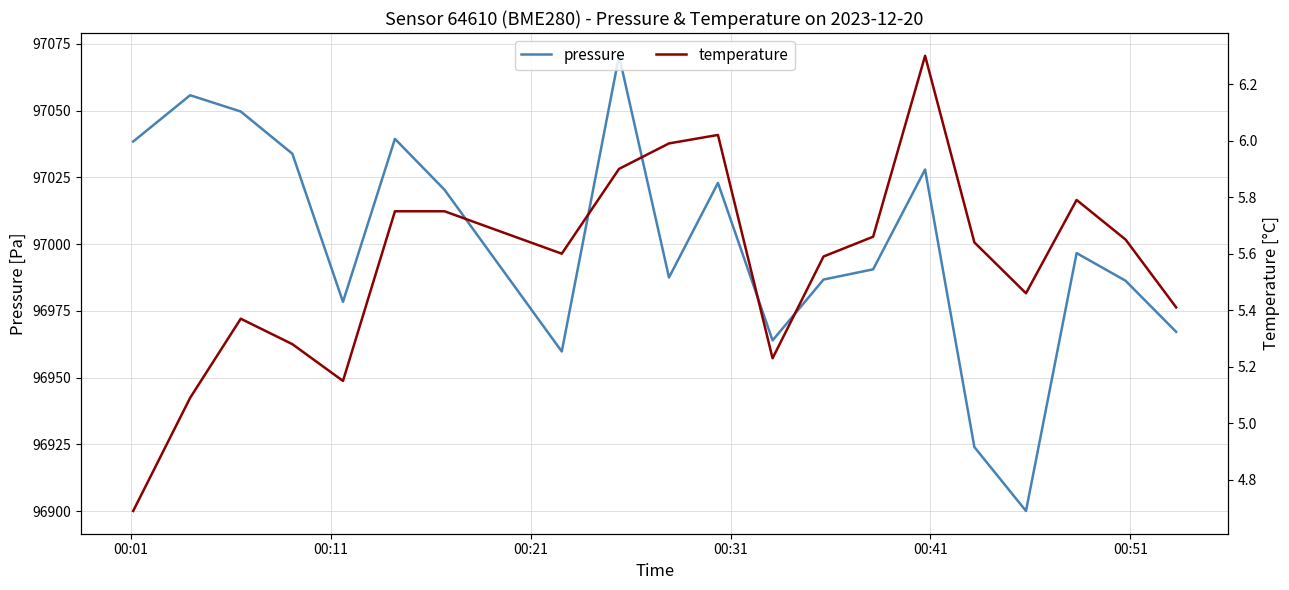

What is the maximum value for pressure?

97070.5